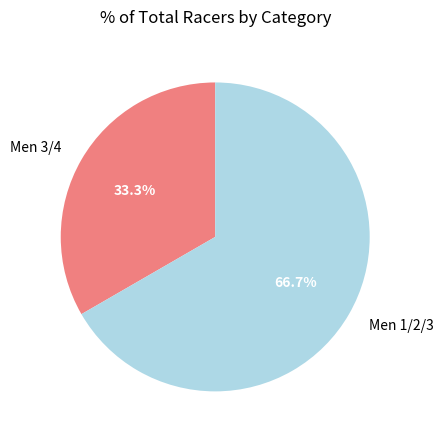

What is the largest slice in the pie chart?

Men 1/2/3